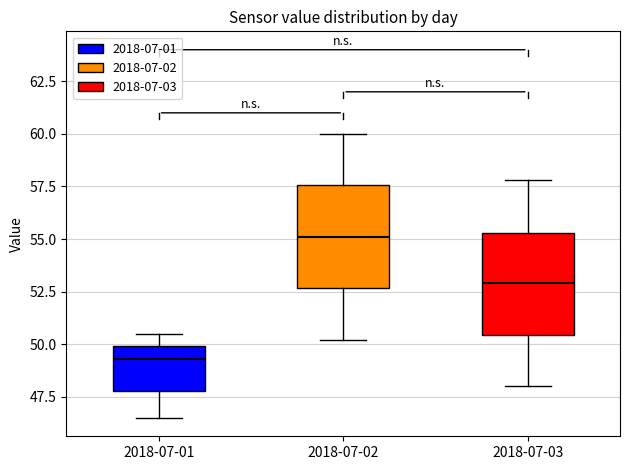

Where is the upper edge of the box for 2018-07-02 on the y-axis? The values are not printed on the chart, so give them approximately, as read against the axis.

57.5